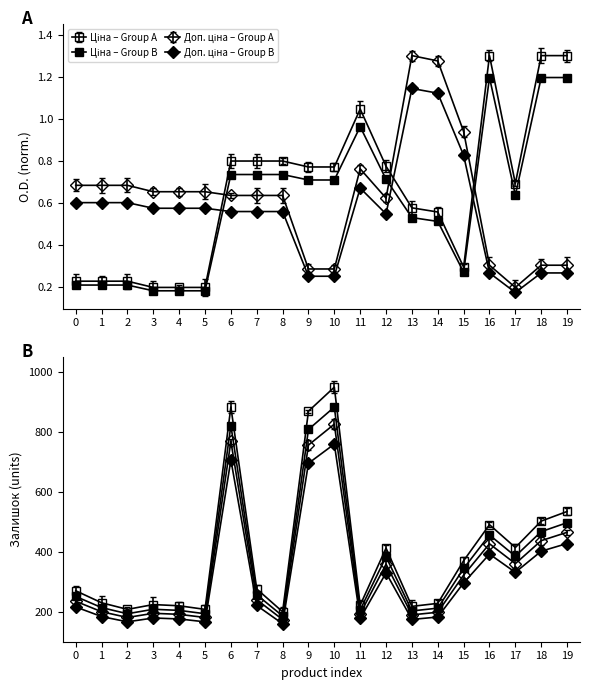

What is the sum of all Доп. ціна values?

12.5